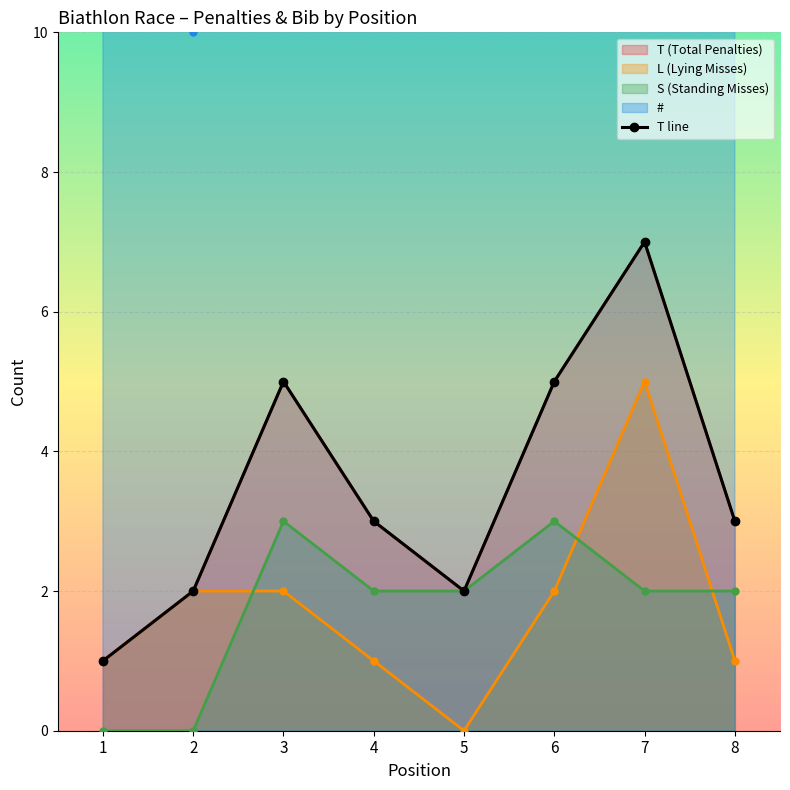

The # series shows 16 at 8. True or false?

True